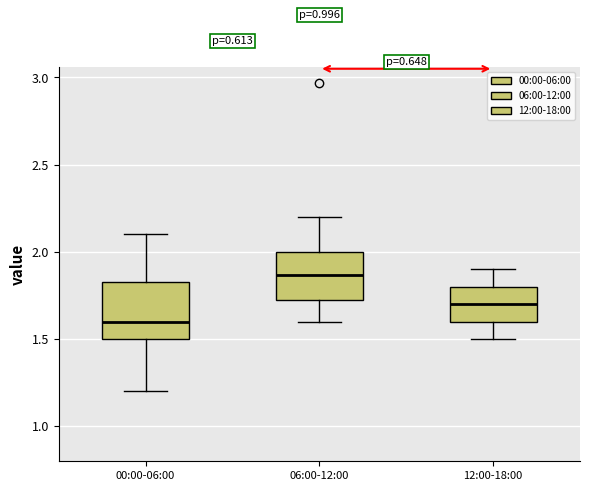

Which box has the lowest median line?

00:00-06:00